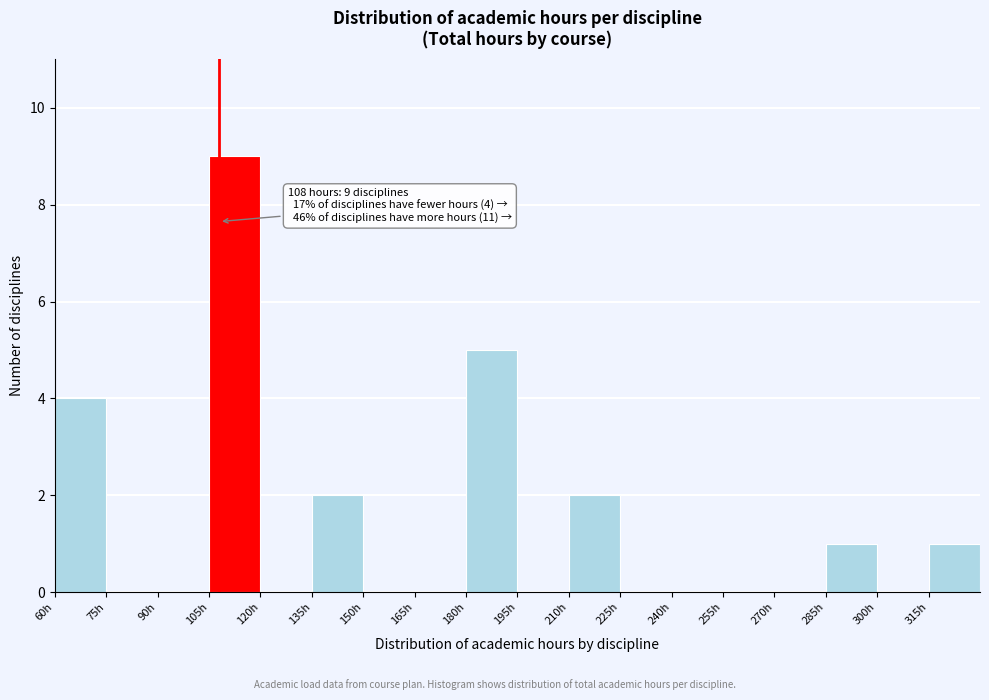

Over which range of the x-axis is the bar tallest?

105 to 120